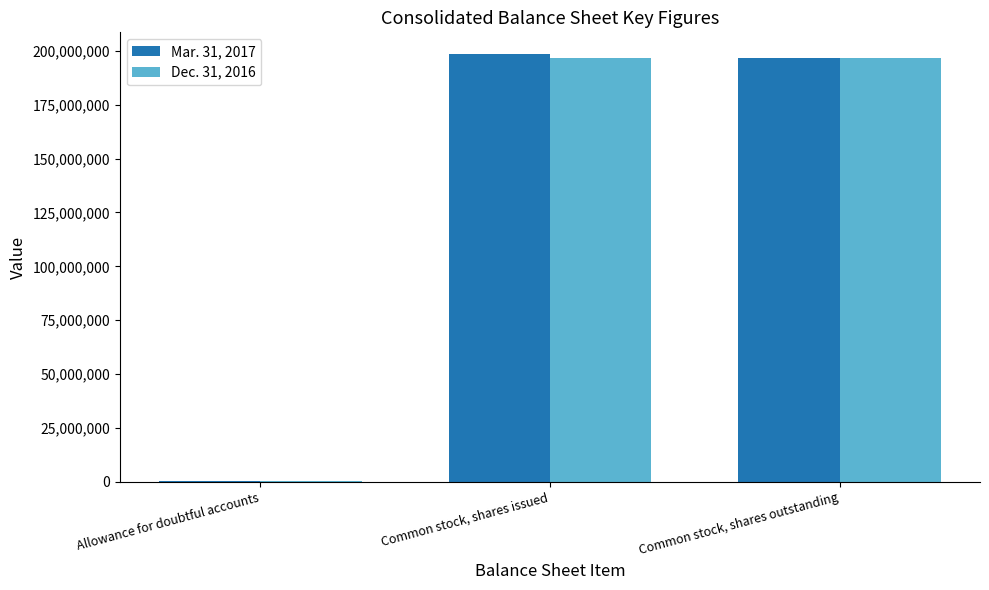

Reading left to right, extract all data points from this chart.

Mar. 31, 2017: 374771	198593268	196688222
Dec. 31, 2016: 376374	196688222	196688222